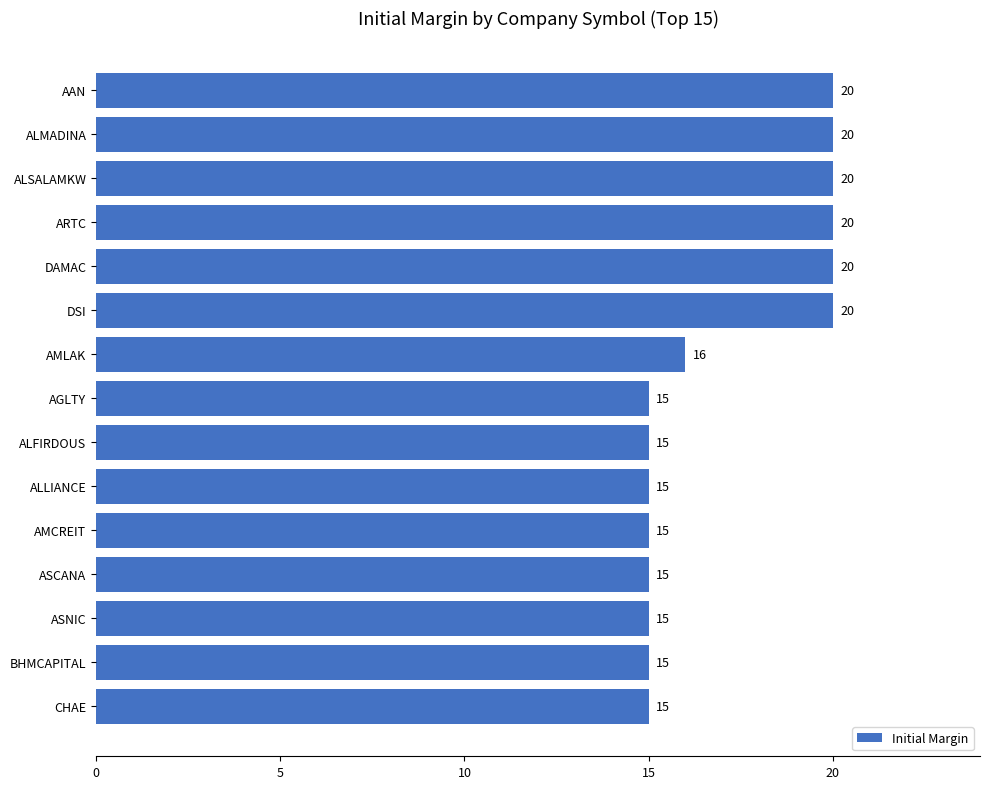

Are the bars grouped side by side (vs. stacked)?

No